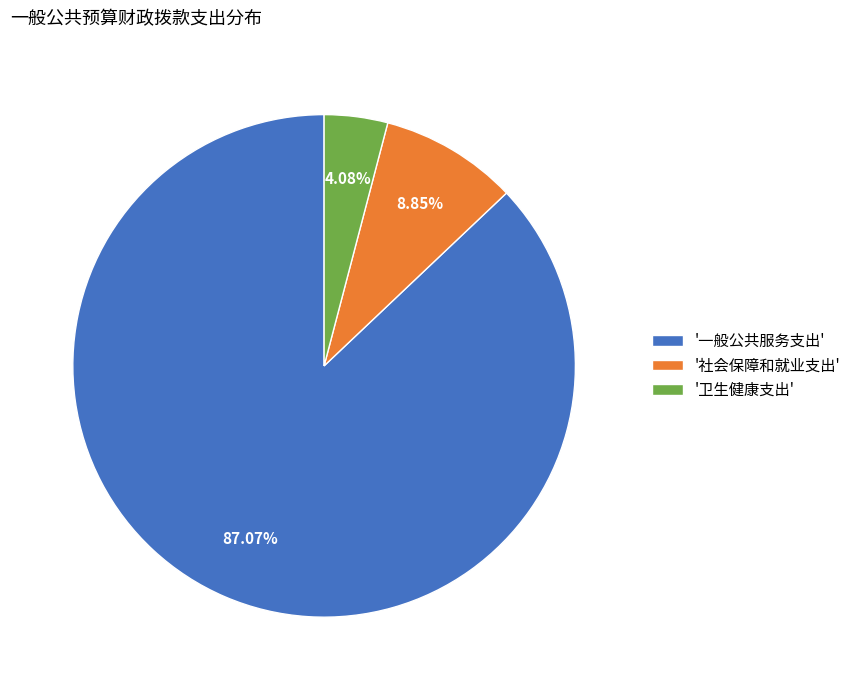

Do '卫生健康支出' and '一般公共服务支出' together represent more than half of the pie?

Yes